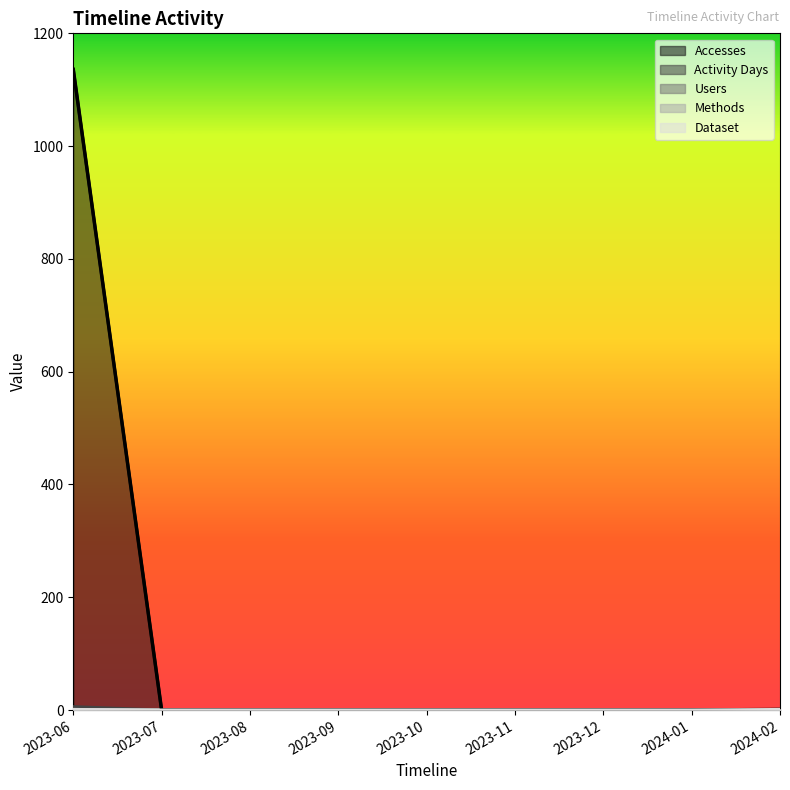

What is the sum of all Users values?

2